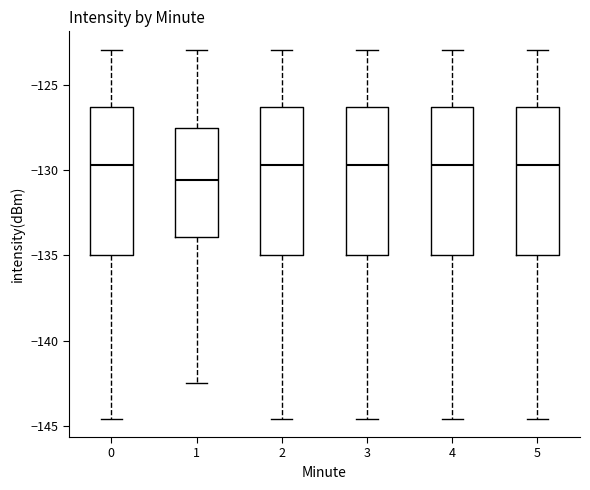

Where is the lower edge of the box at x = 1 on the y-axis? The values are not printed on the chart, so give them approximately, as read against the axis.

-134.0